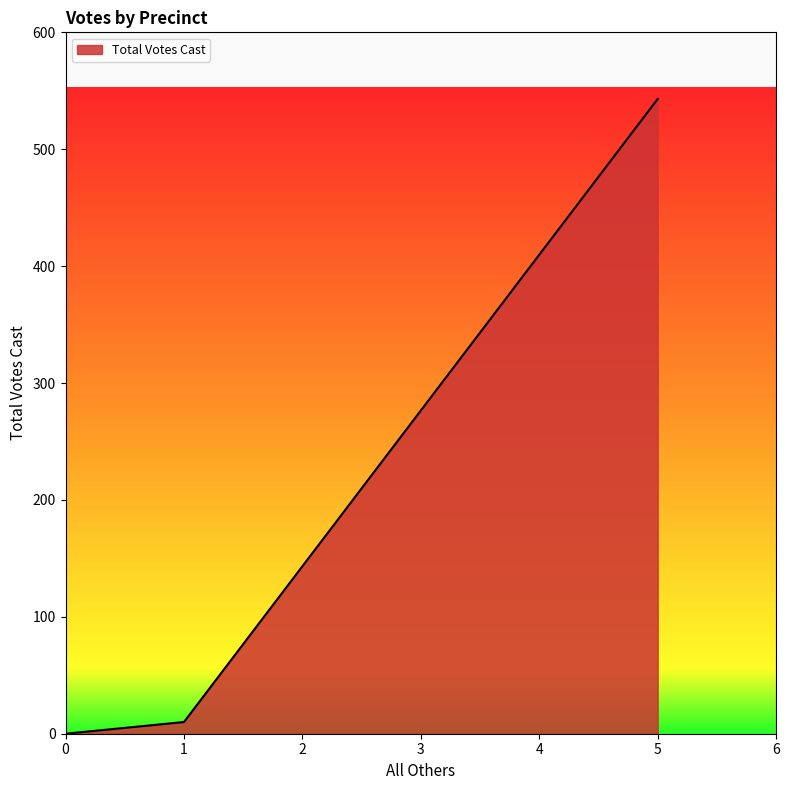

List the labels in order of value, smallest first.

0, 1, 5